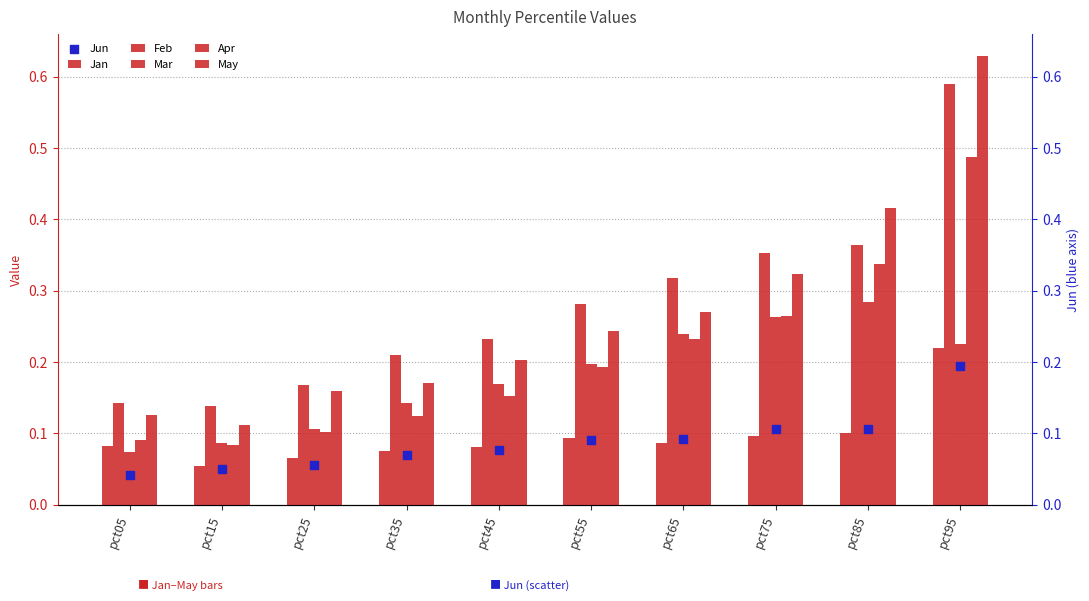

What is the total value across all series at pct05?

0.6